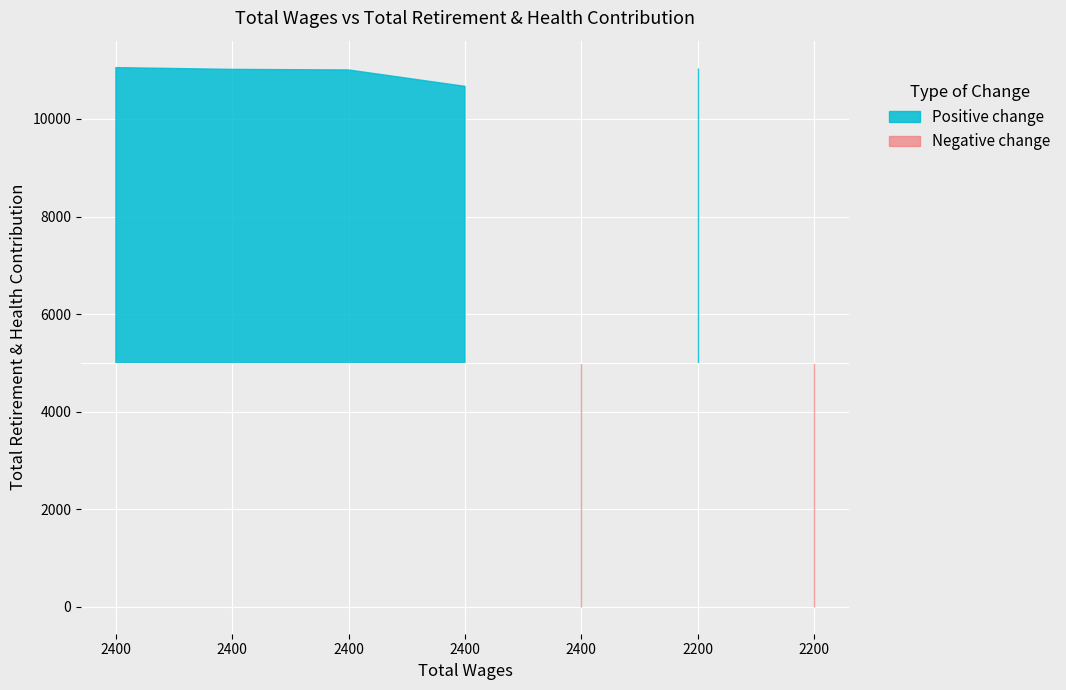

What is the change in value from 2400.0 to 2400.0?

-48